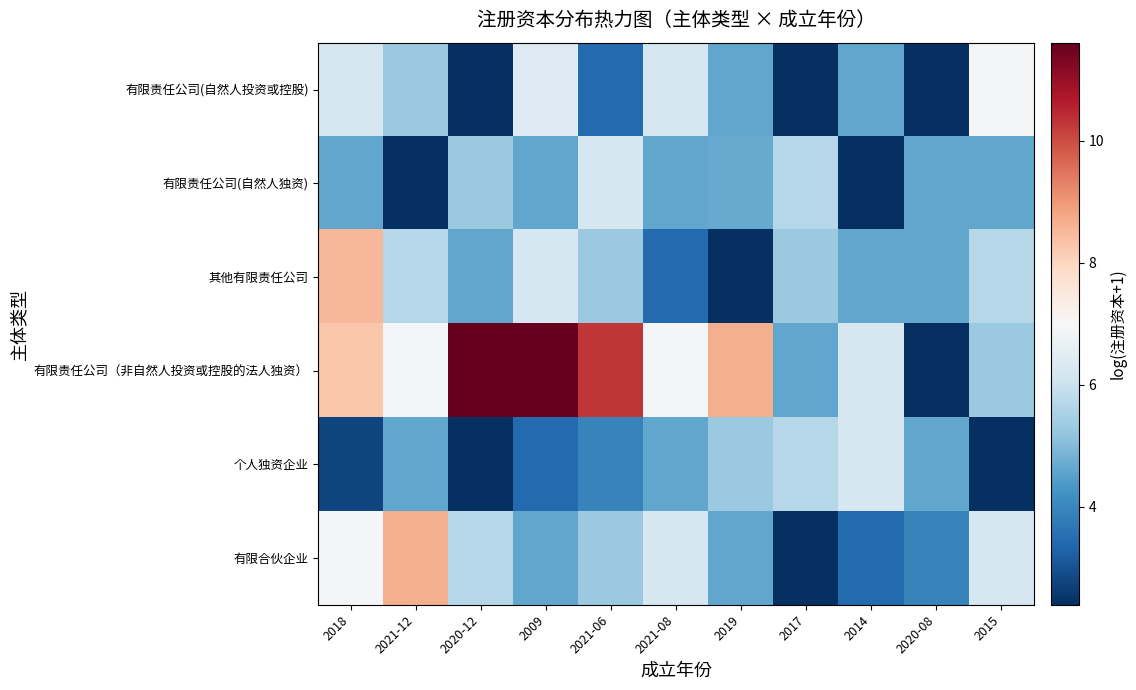

At which category is the sum across all series the highest?

2018